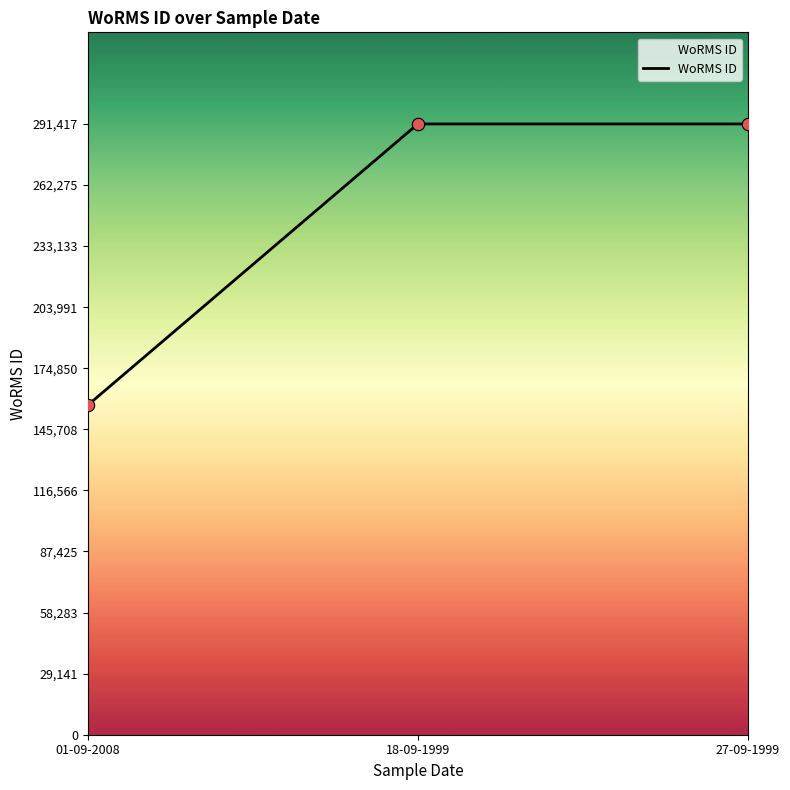

What is the change in value from 01-09-2008 to 27-09-1999?

+134177